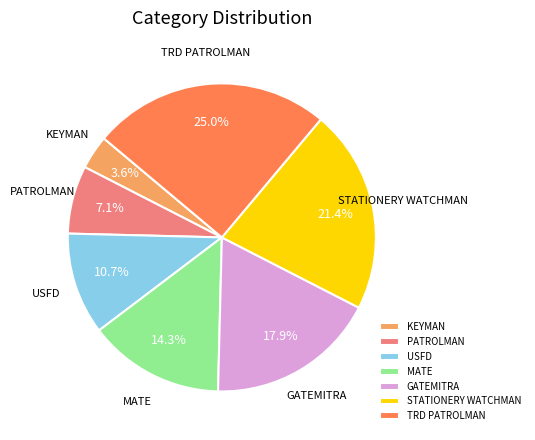

The GATEMITRA slice represents 18% of the pie. True or false?

True